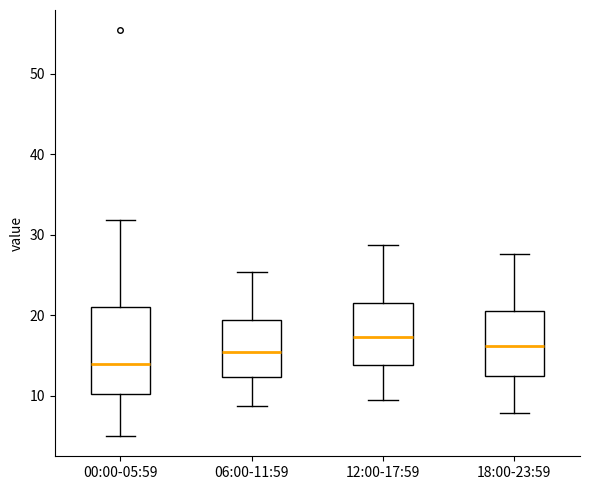

Which box has the lowest median line?

00:00-05:59